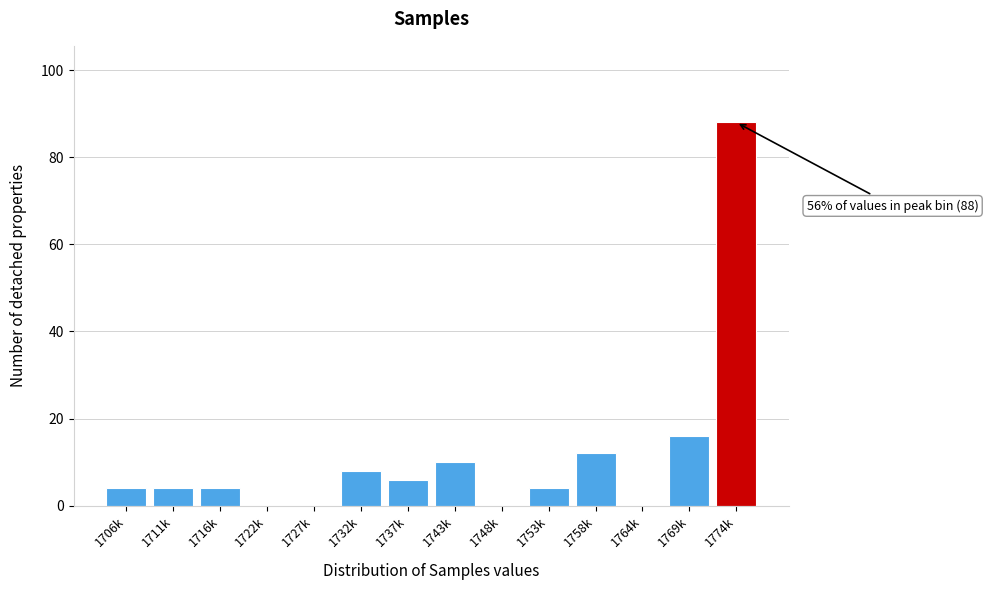

Reading left to right, what are all the values shown in this chart?

1706k=4	1711k=4	1716k=4	1722k=0	1727k=0	1732k=8	1737k=6	1743k=10	1748k=0	1753k=4	1758k=12	1764k=0	1769k=16	1774k=88